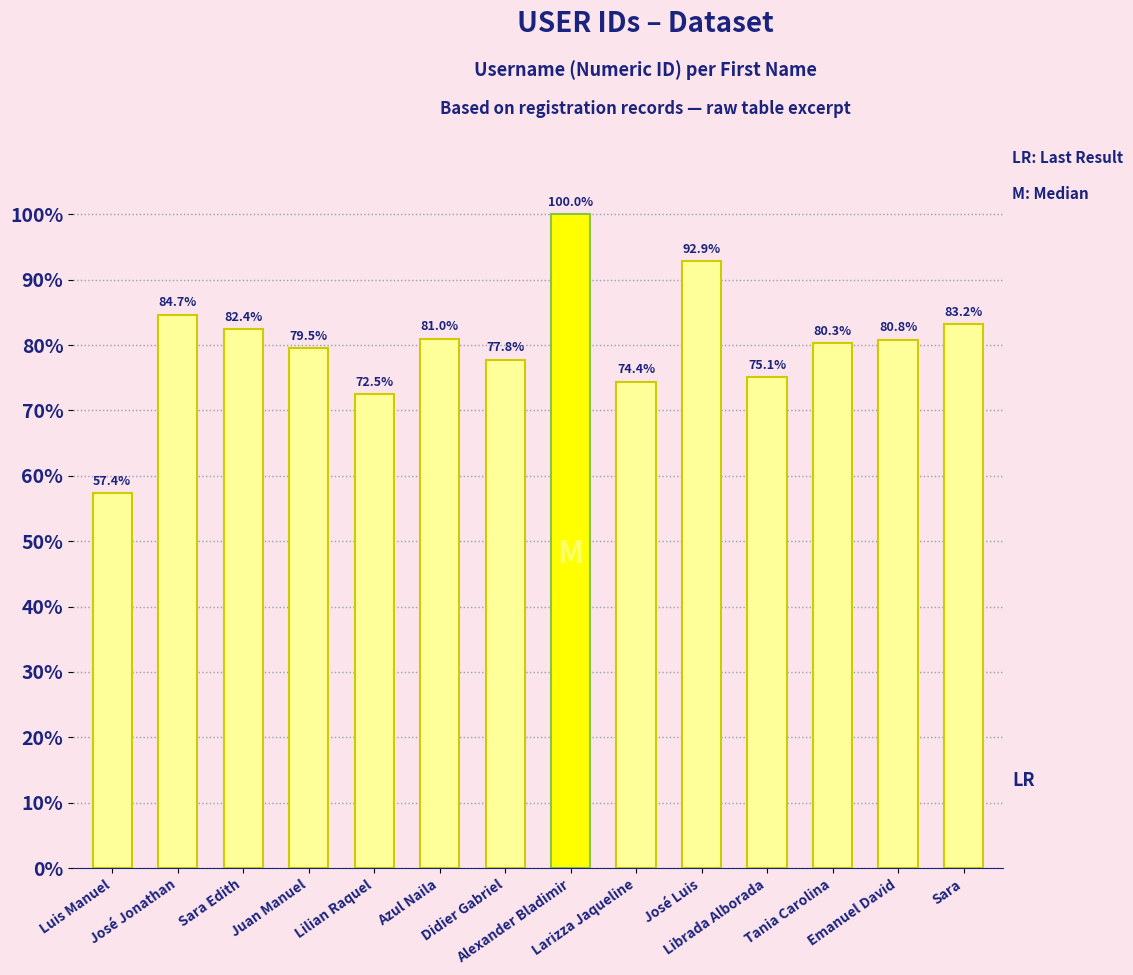

What is the label of the 2nd bar from the right?

Emanuel David